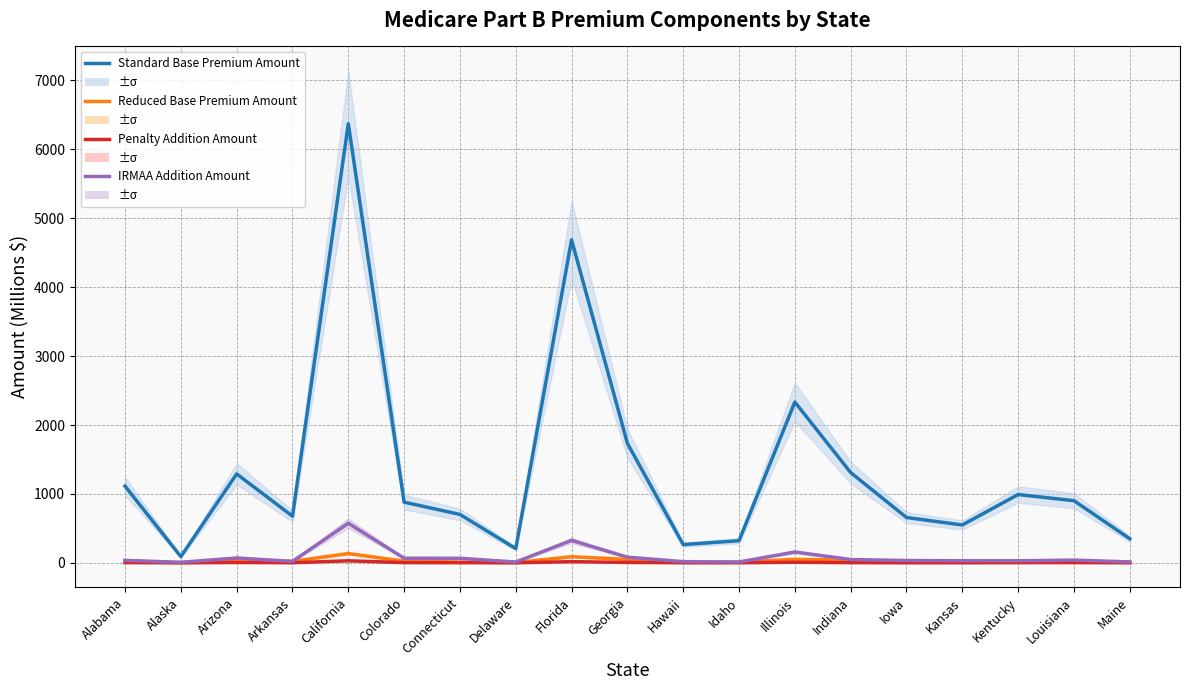

Where is Penalty Addition Amount nearest to the value 15?

Florida